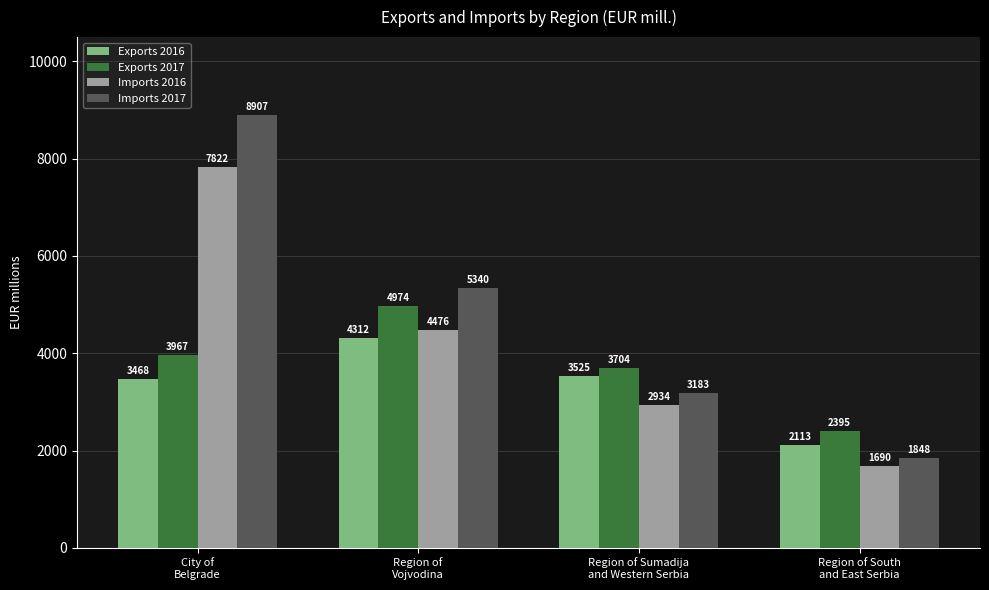

How many bars are there in each group?

4